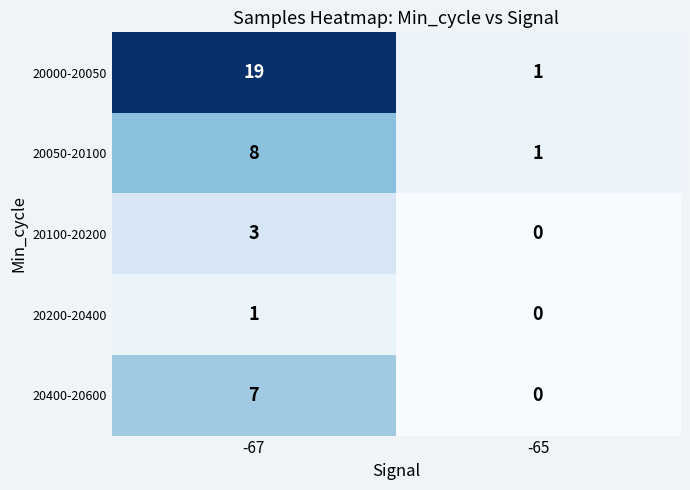

What is the difference between the highest and lowest values at -65?

1